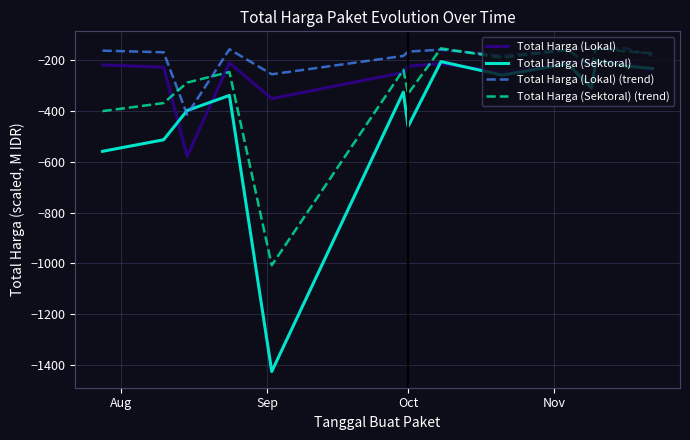

Rank the series by their average value, from lowest to highest.

Total Harga (Sektoral), Total Harga (Sektoral) (trend), Total Harga (Lokal), Total Harga (Lokal) (trend)